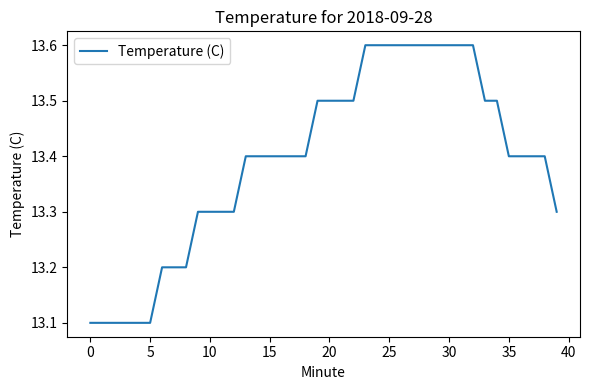

What is the smallest value displayed?

13.1